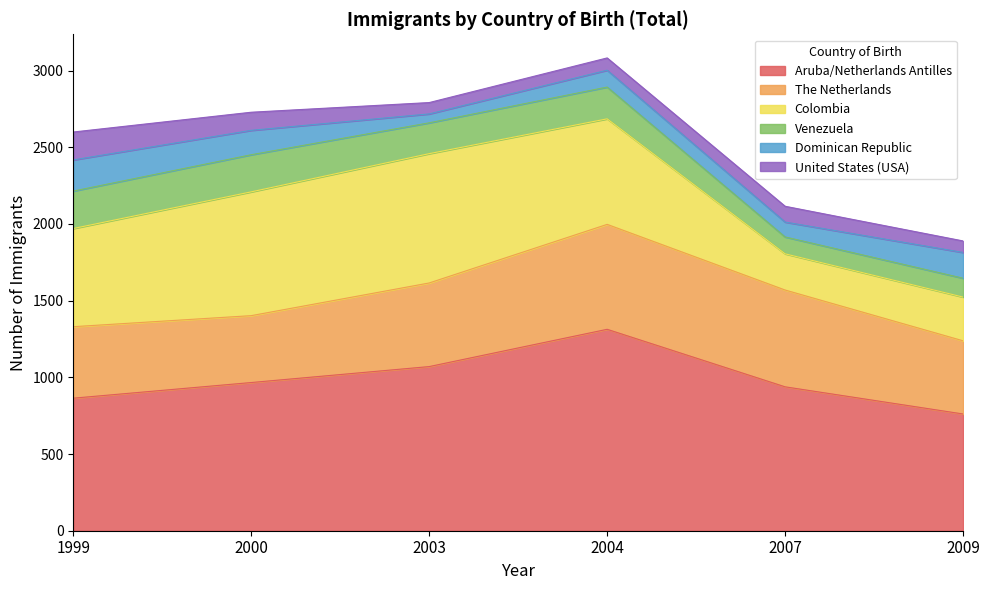

What is the difference between the maximum and minimum values in the Dominican Republic series?

145